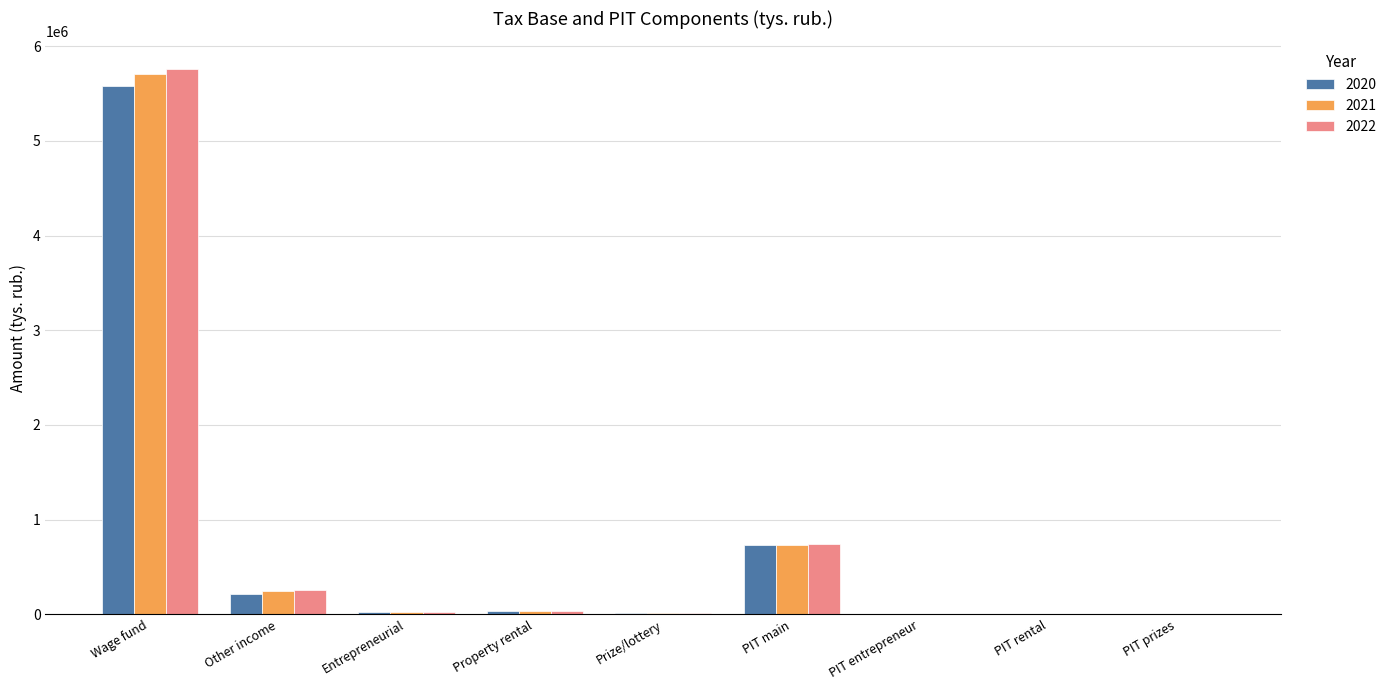

Which label corresponds to the largest value in the chart?

Wage fund